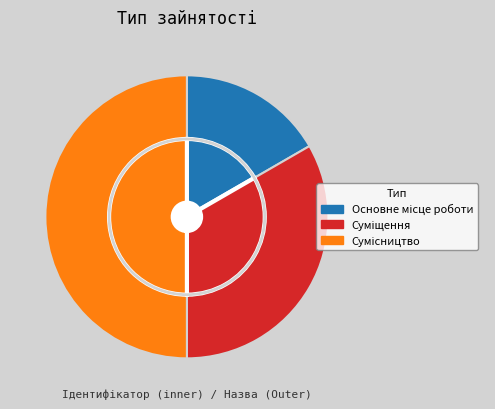

What portion of the pie excludes Сумісництво?

50.0%